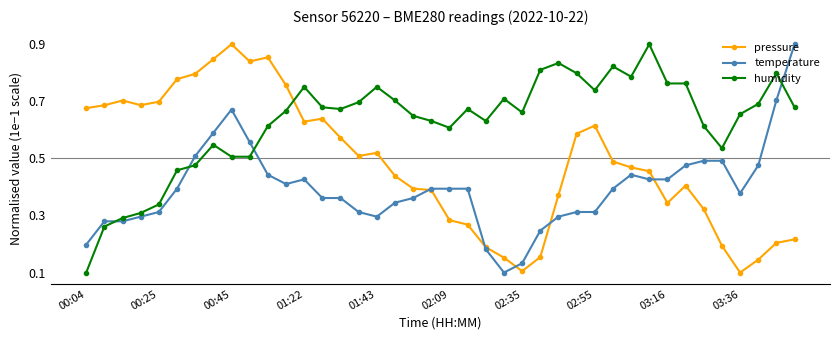

What is the sum of all pressure values?

19.4